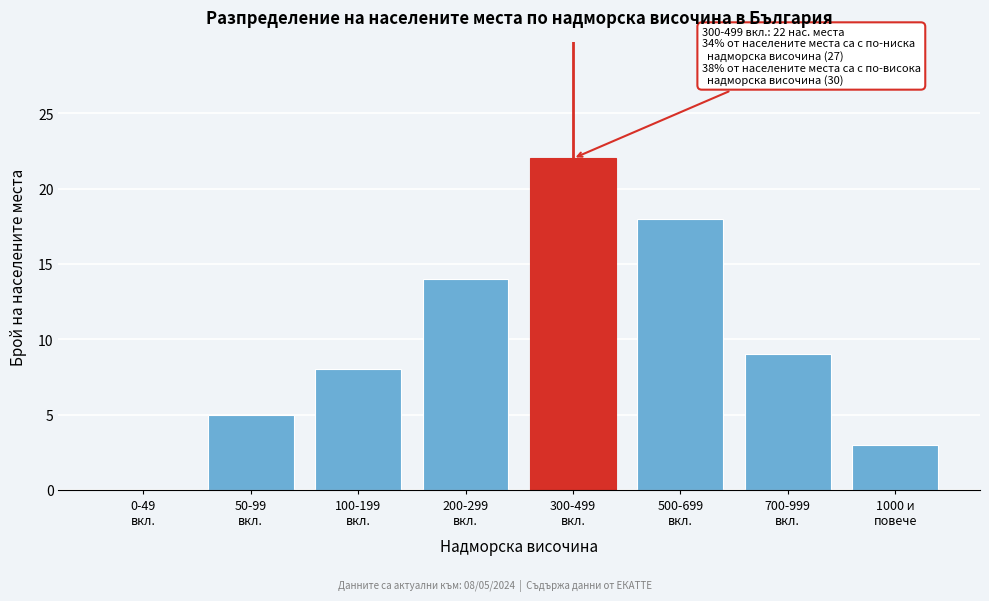

What is the maximum value shown in the chart?

22